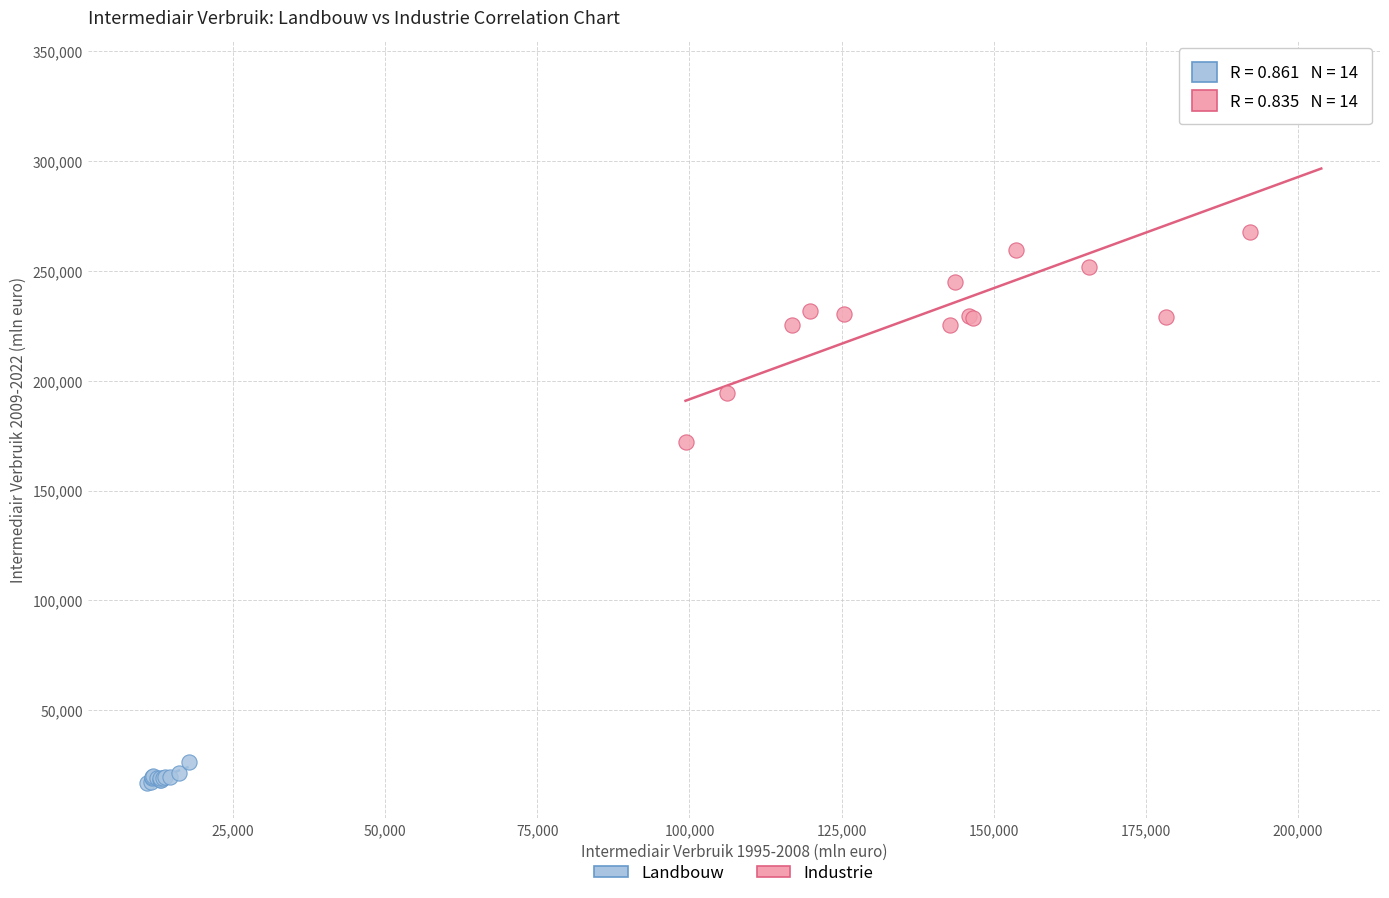

Which series reaches the maximum Y coordinate?

Industrie